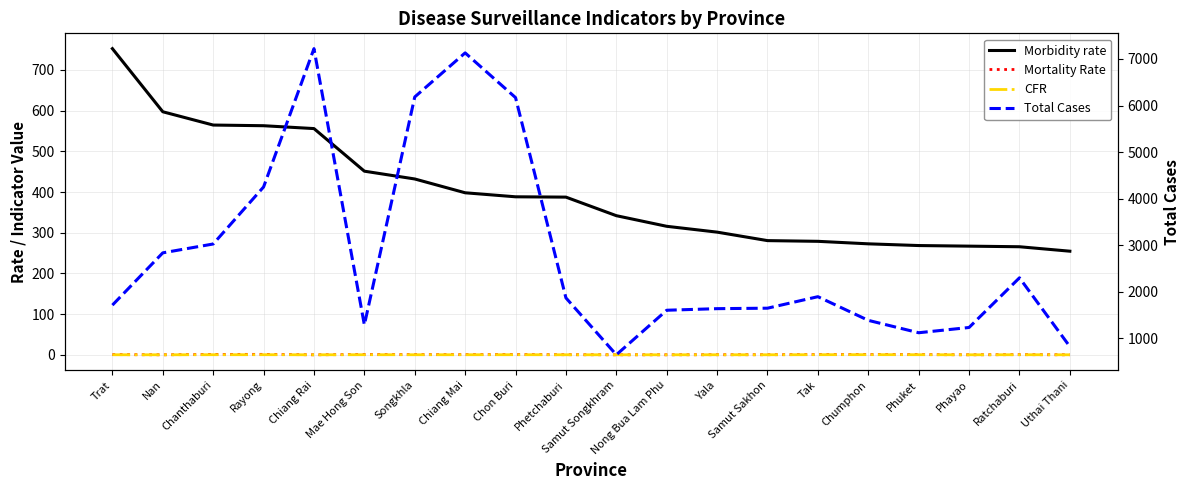

How many values in the Morbidity rate series exceed 387?

10